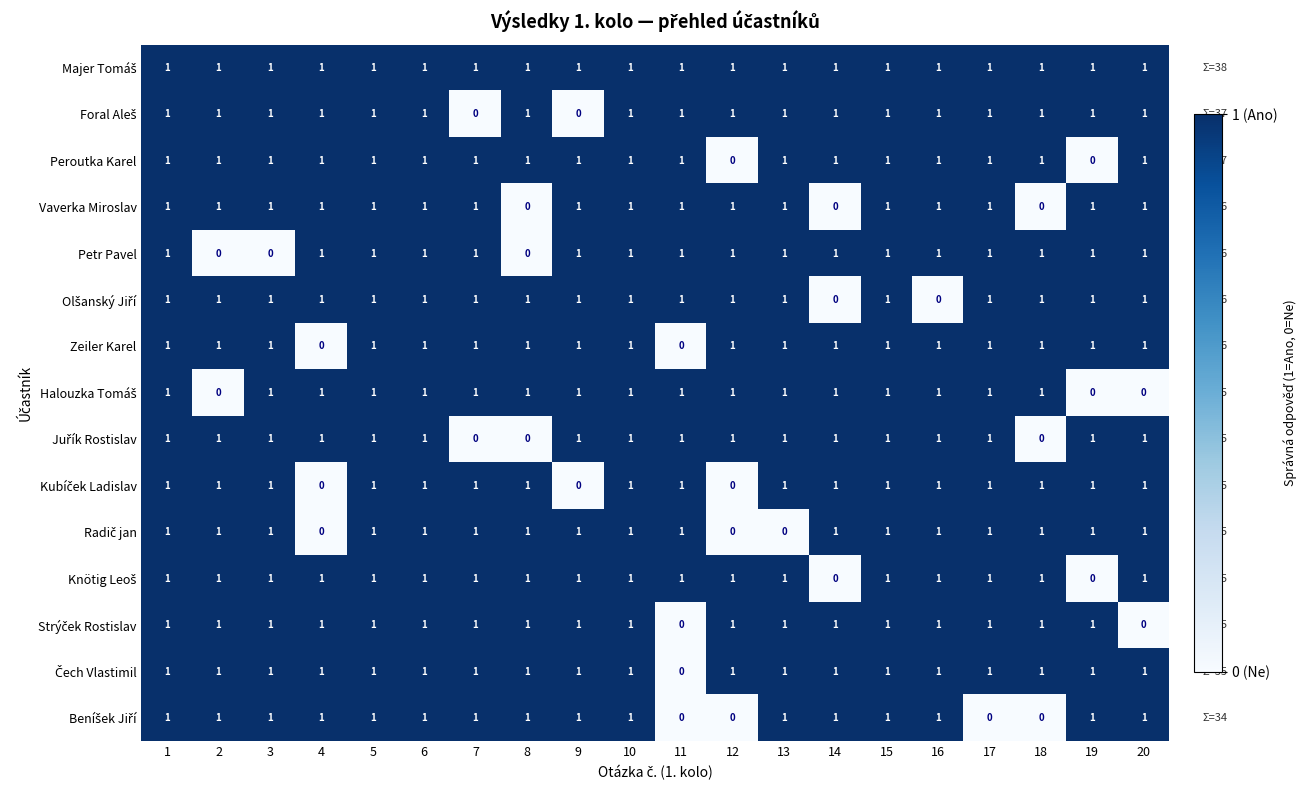

What is the total value across all series at 19?

12